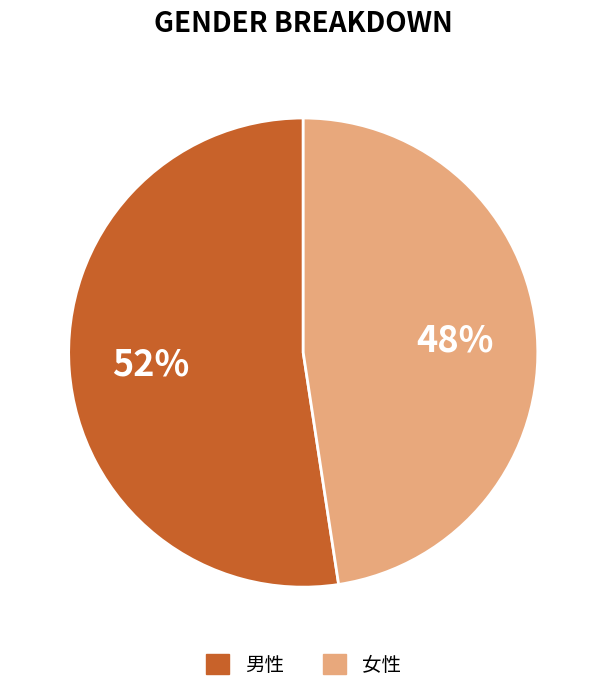

Is 男性 the majority of the pie?

Yes